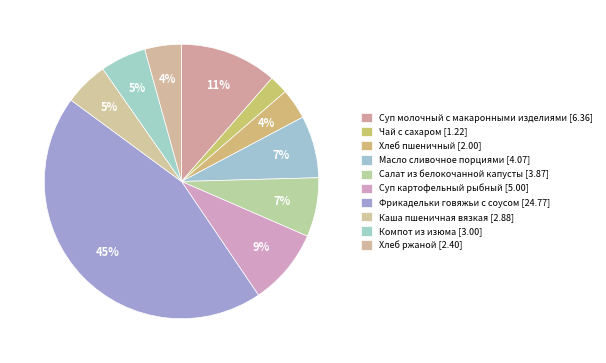

How many slices are in this pie chart?

10